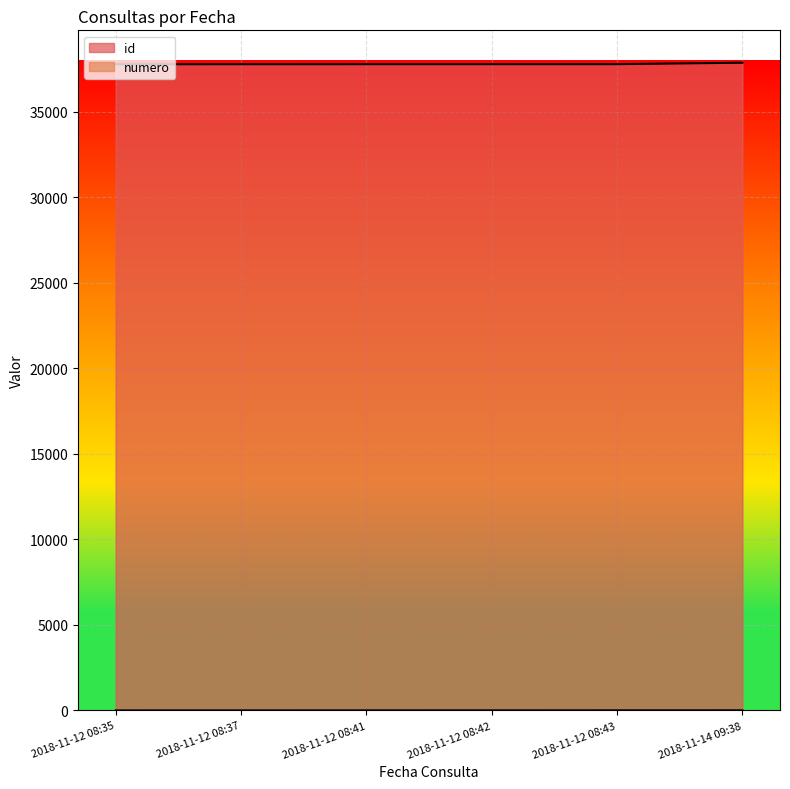

How many values in the id series are below 37785?

3